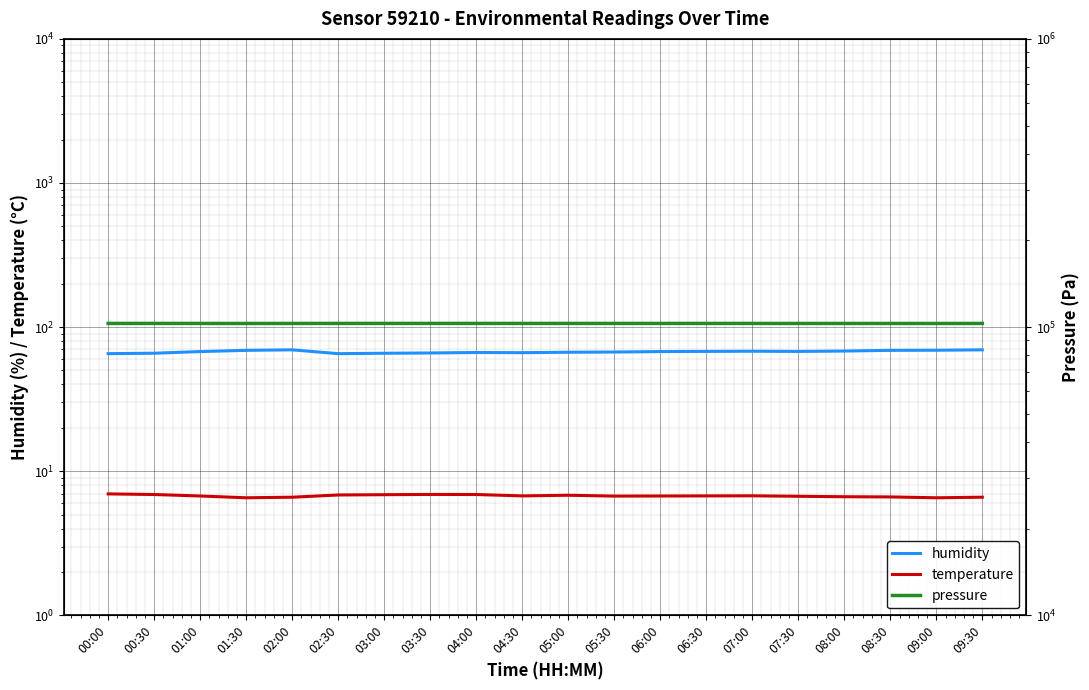

At how many categories does at least one series exceed 40272?

20